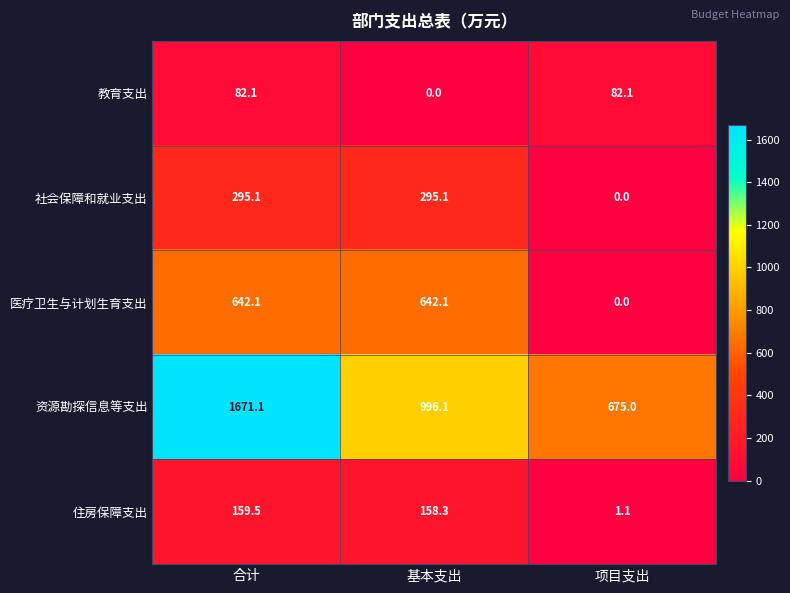

Rank the series by their maximum value, from lowest to highest.

教育支出, 住房保障支出, 社会保障和就业支出, 医疗卫生与计划生育支出, 资源勘探信息等支出